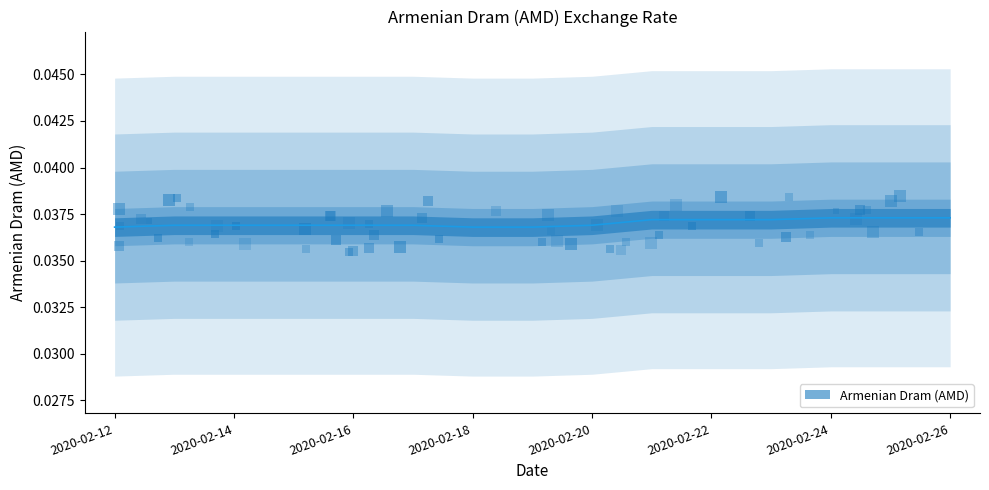

Between 2020-02-25 and 2020-02-26, which is larger?

2020-02-25